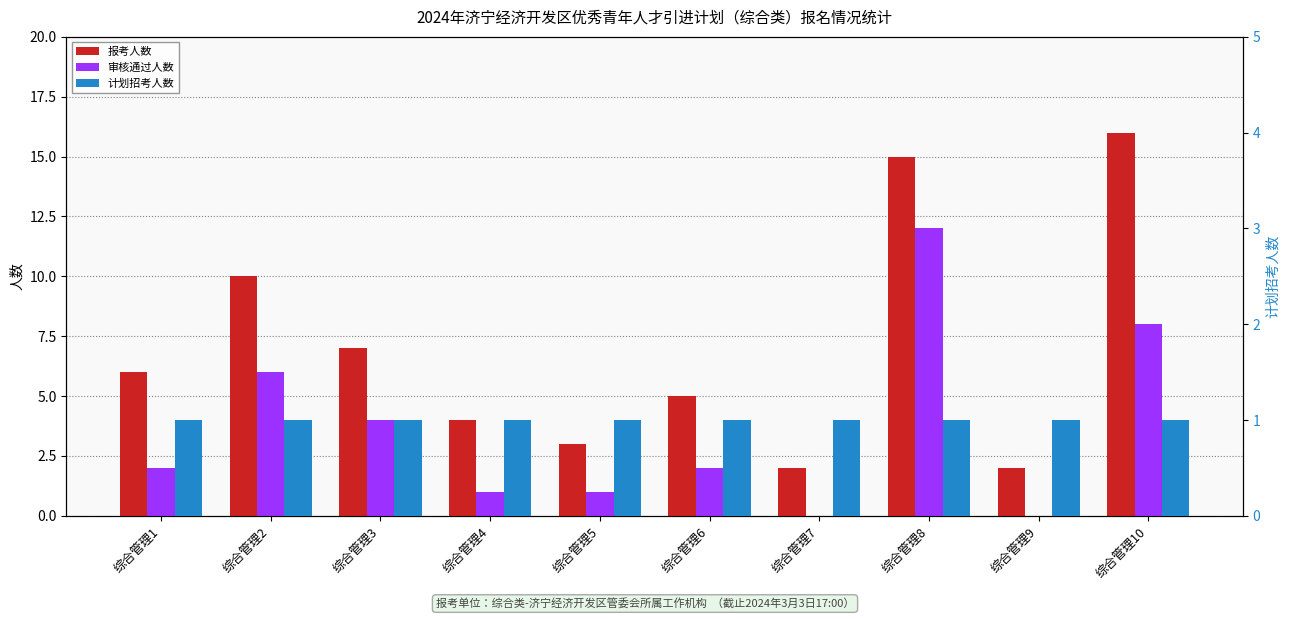

Which label corresponds to the largest value in the chart?

综合管理10